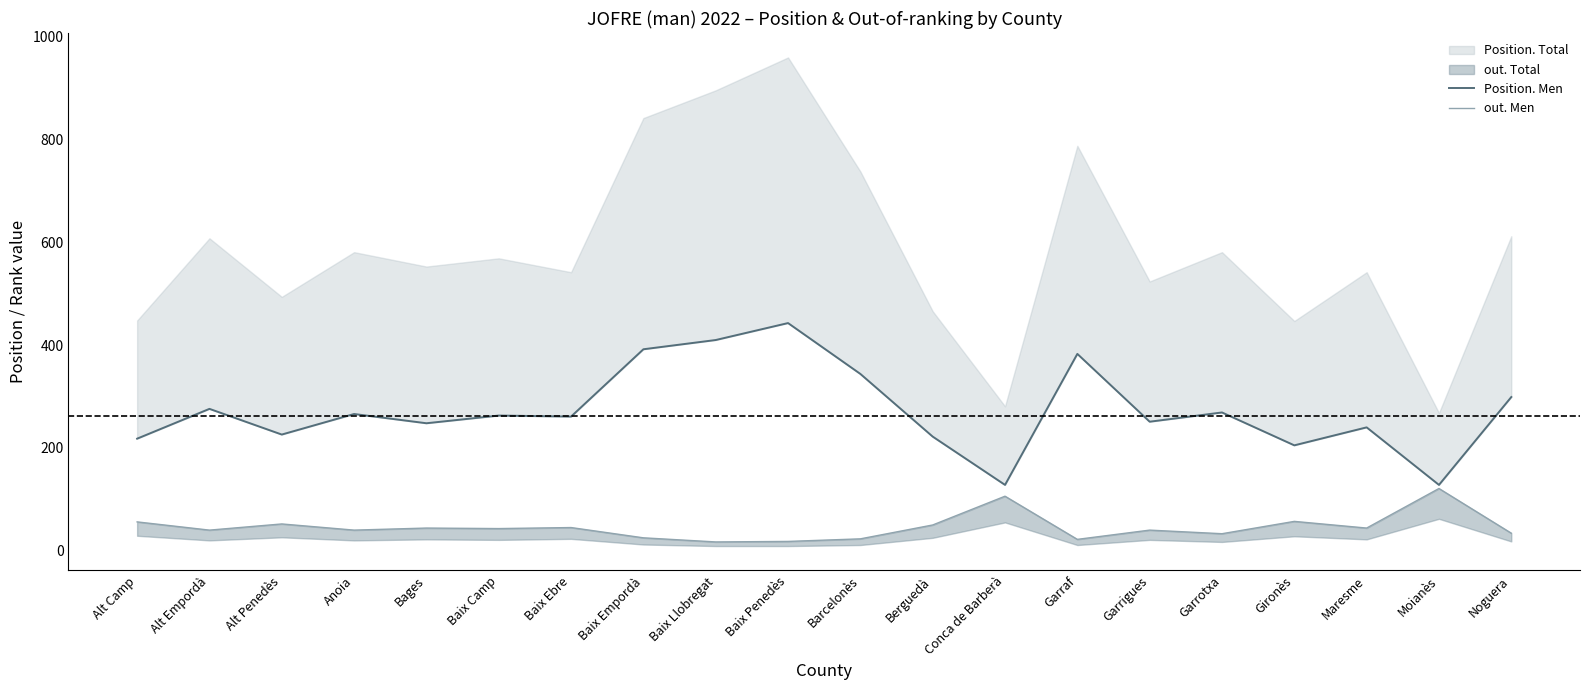

In Position. Men, how many points are higher than both neighbors (excluding endpoints)?

7